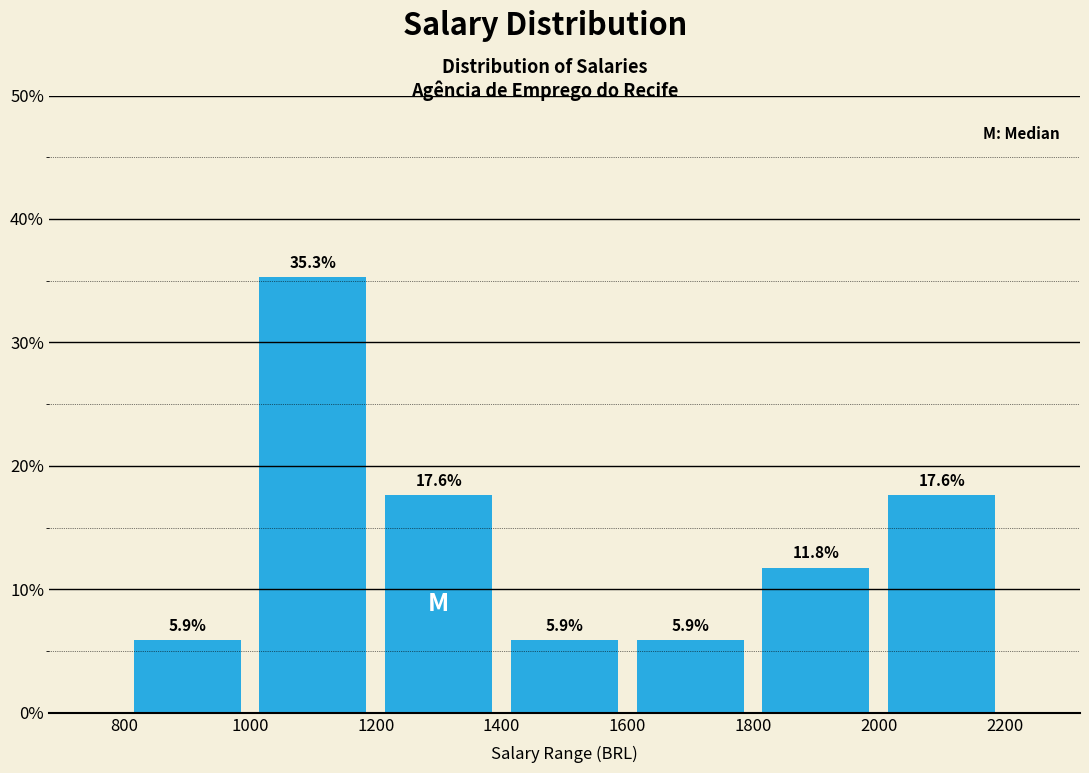

Reading left to right, transcribe this chart: for each bar, give the range it covers on the x-axis and its height.

800 to 1000: 5.9
1000 to 1200: 35.3
1200 to 1400: 17.6
1400 to 1600: 5.9
1600 to 1800: 5.9
1800 to 2000: 11.8
2000 to 2200: 17.6